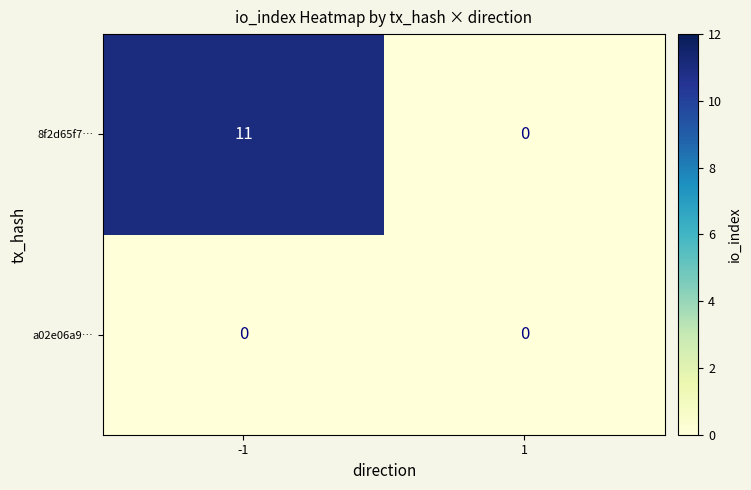

Rank the categories by 8f2d65f7… value from lowest to highest.

1, -1